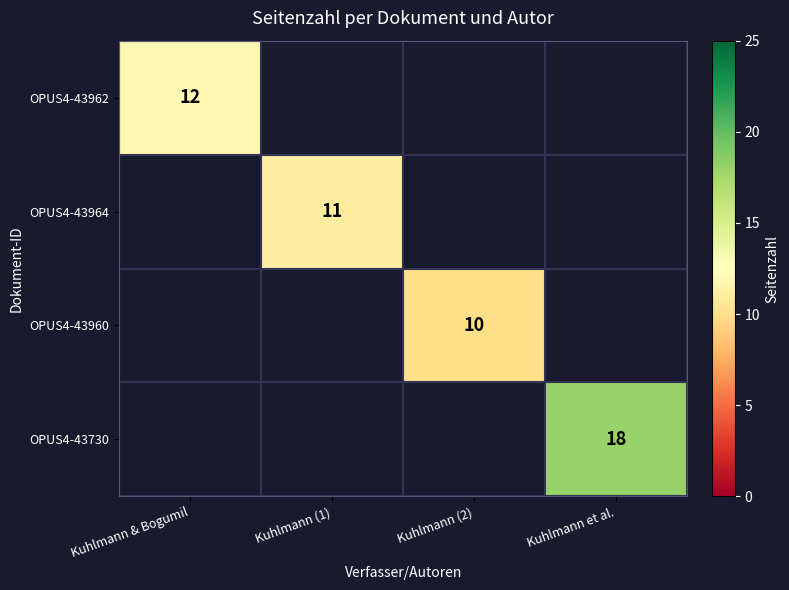

The value of OPUS4-43730 at Kuhlmann et al. is 26. True or false?

False